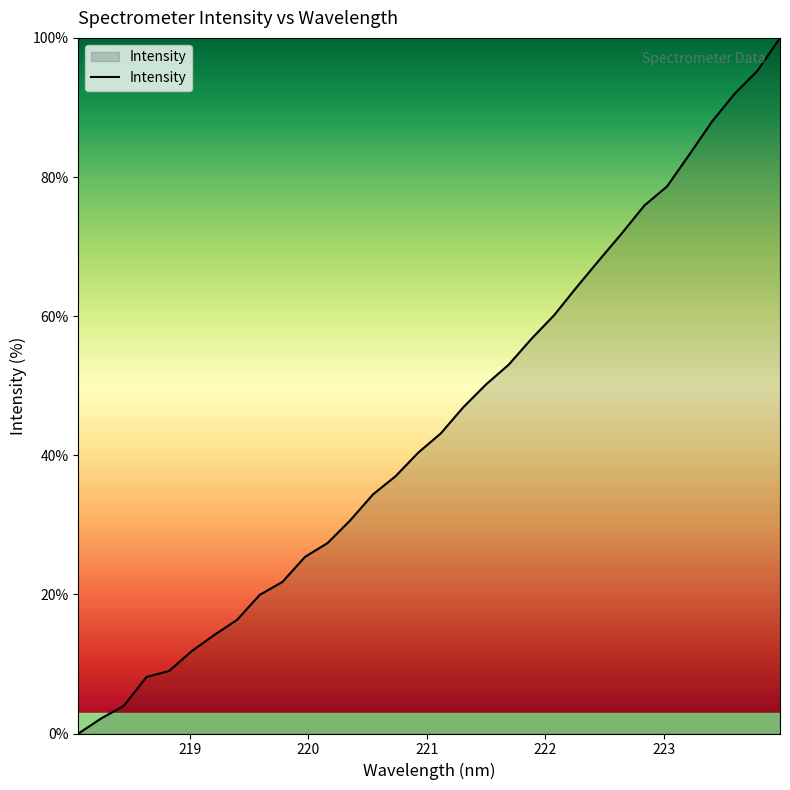

What is the difference between the maximum and minimum values?

100.0